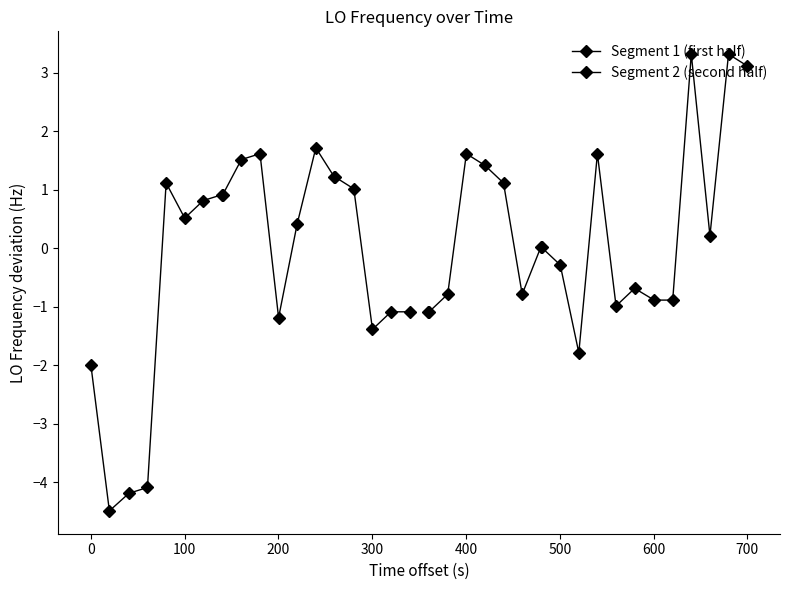

True or false: Segment 1 (first half) and Segment 2 (second half) intersect in this chart.

True